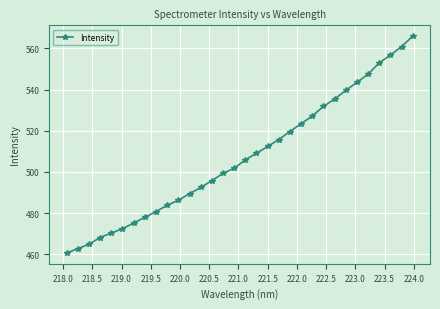

How many data points does each series have?

32